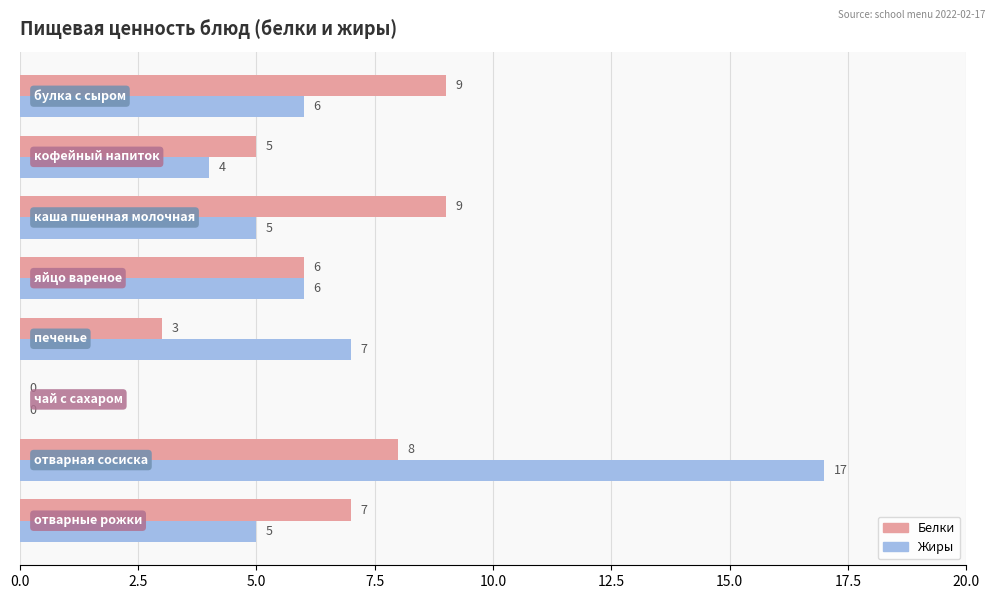

What is the maximum value shown in the chart?

17